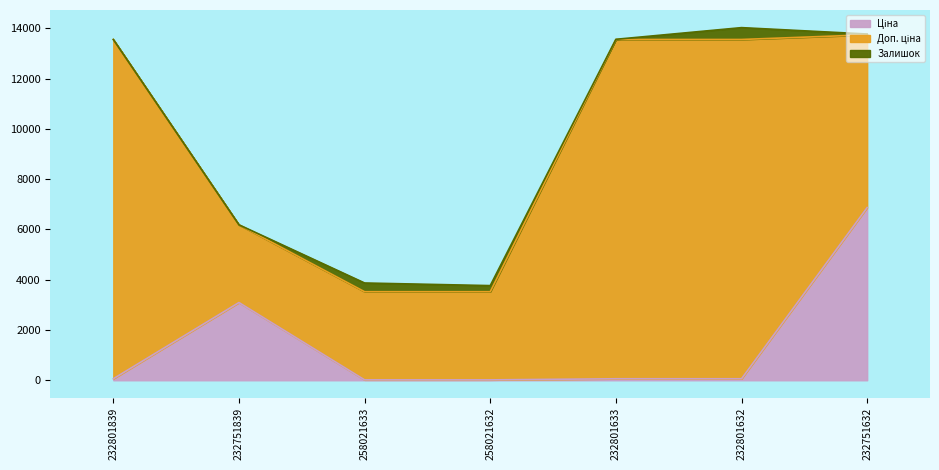

Rank the categories by Залишок value from highest to lowest.

232801632, 258021633, 258021632, 232751632, 232801633, 232751839, 232801839